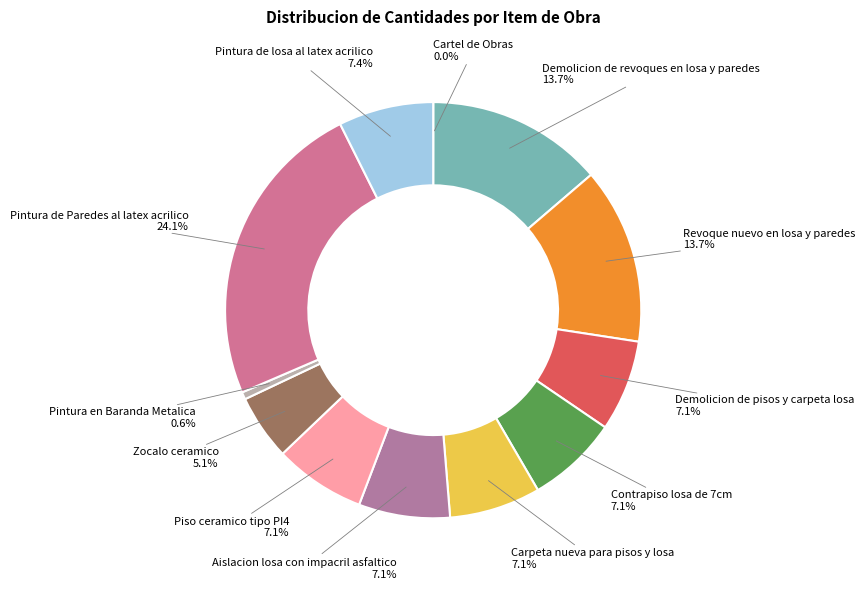

Is there any slice that represents more than half of the pie?

No